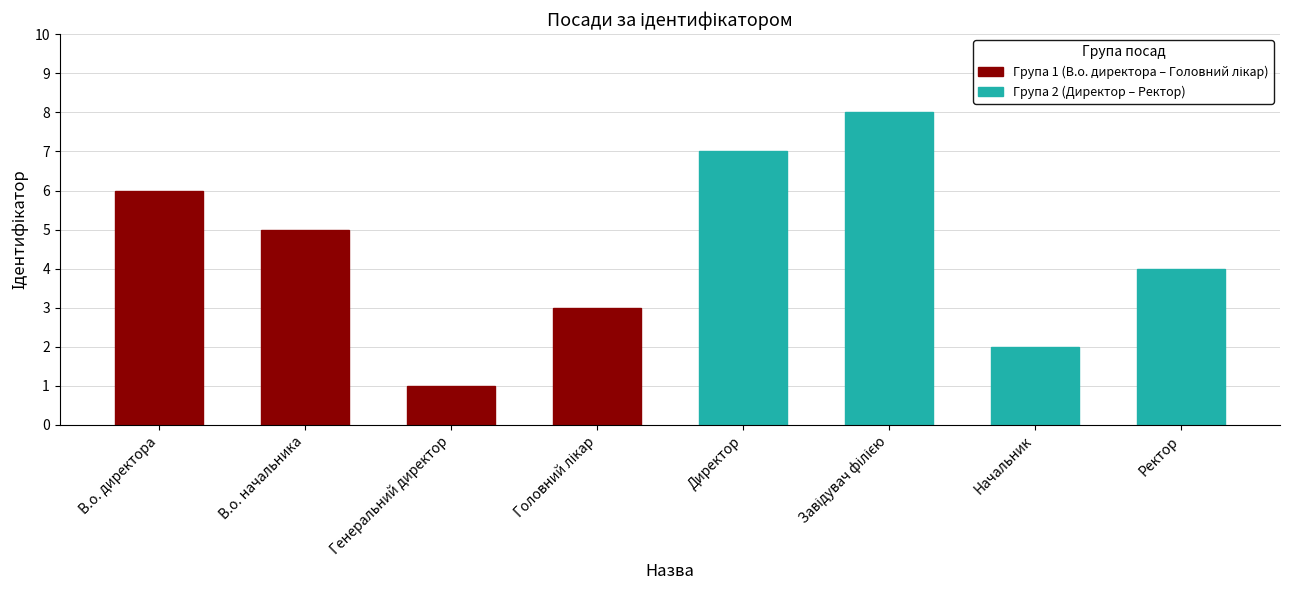

How many Група 2 (Директор – Ректор) values are between 4 and 8?

3